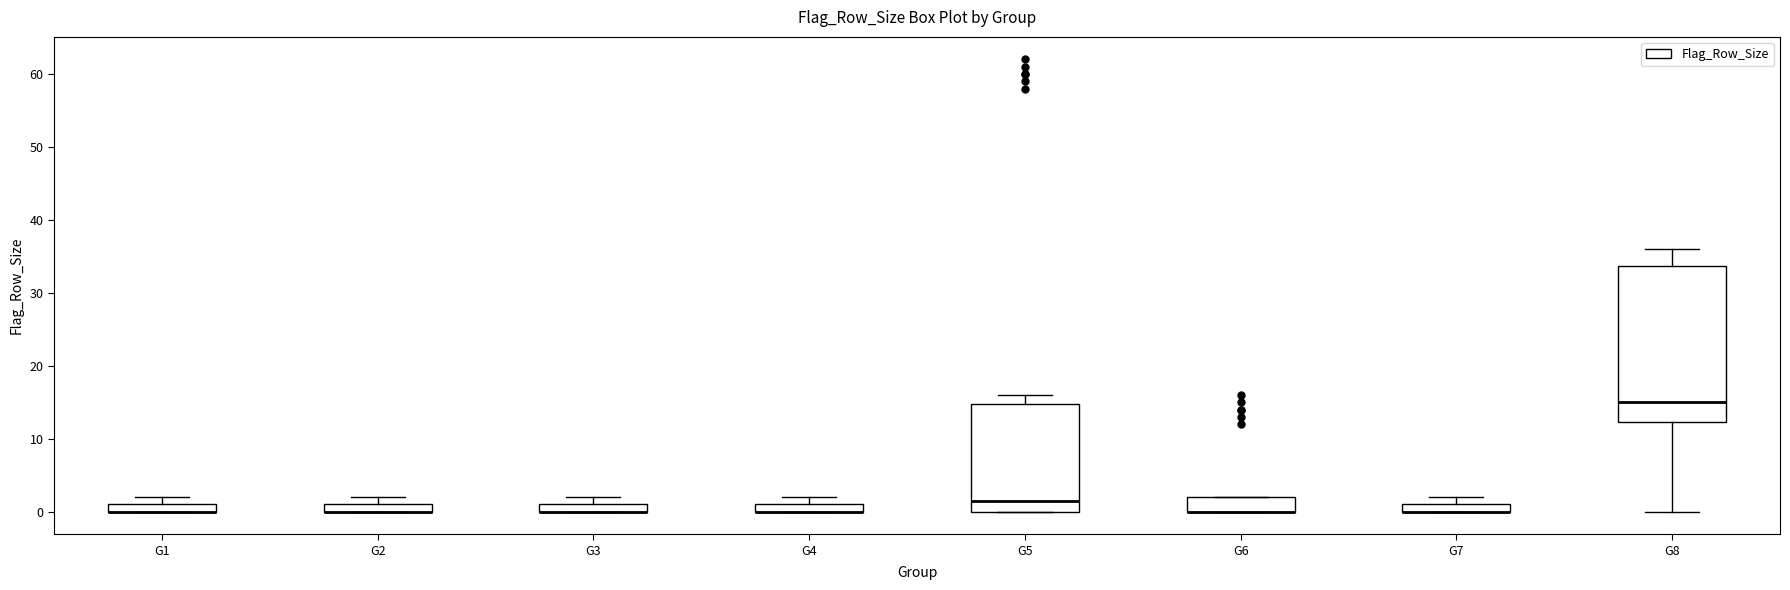

Comparing the boxes themselves (not the whiskers), which one is the tallest?

G8